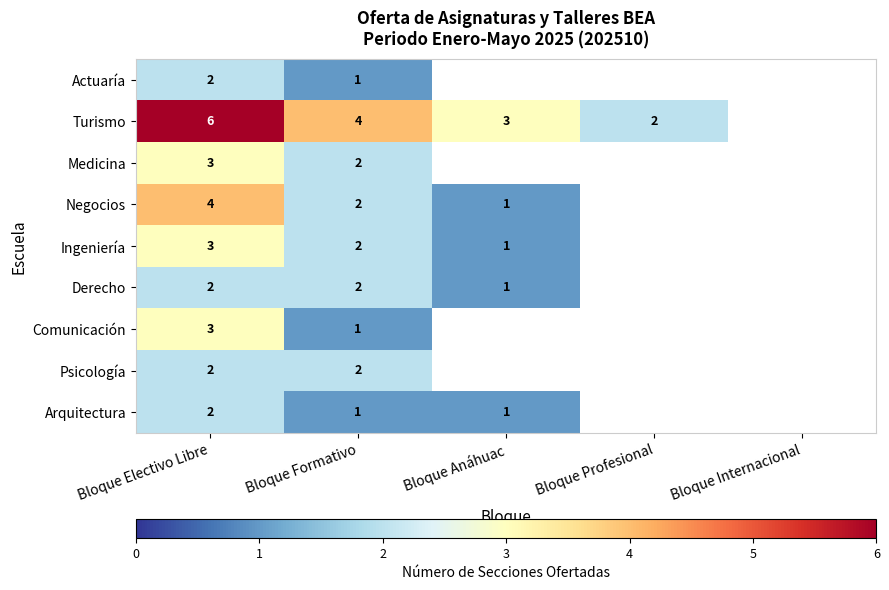

Is the value of Negocios at Bloque Formativo greater than the value of Turismo at Bloque Anáhuac?

No